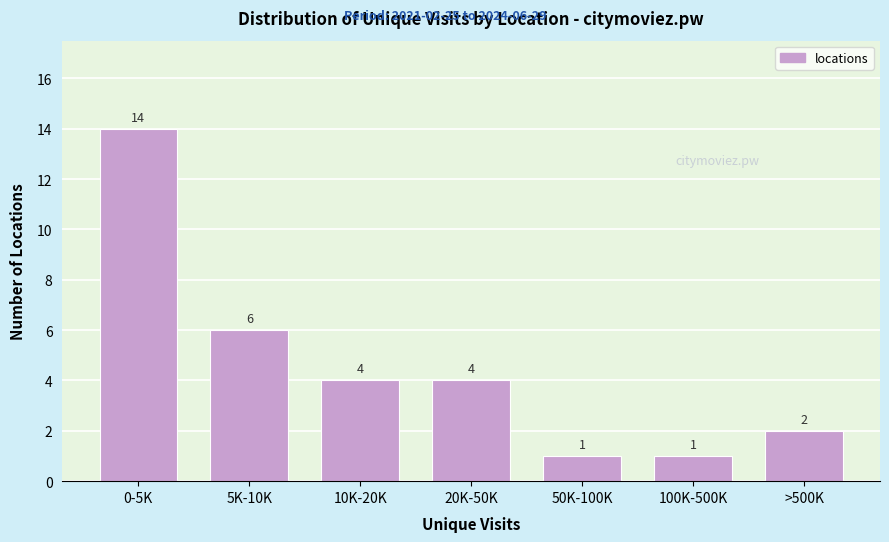

Reading left to right, extract all data points from this chart.

14	6	4	4	1	1	2